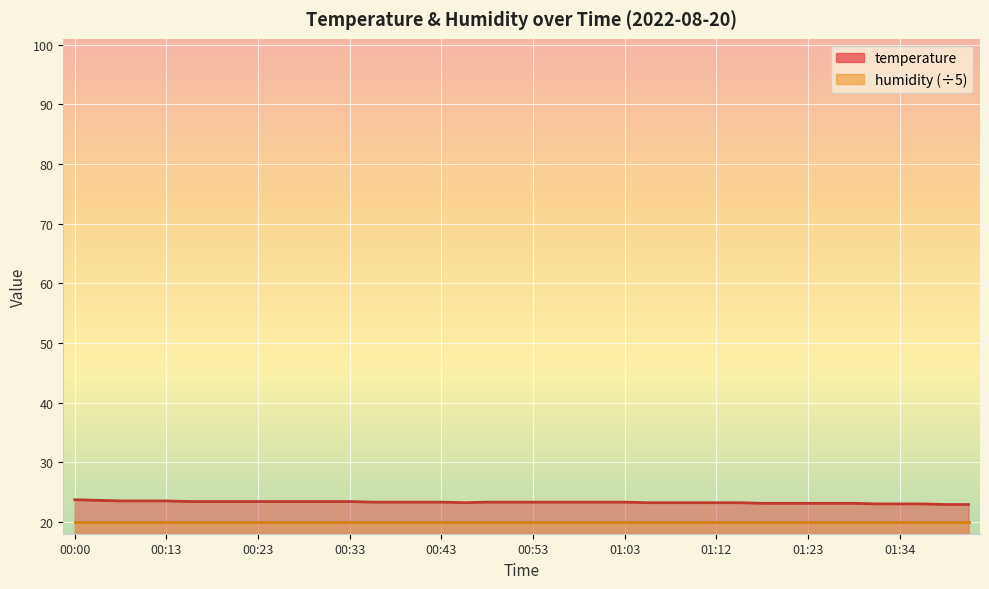

What position from the right is 01:17?

10